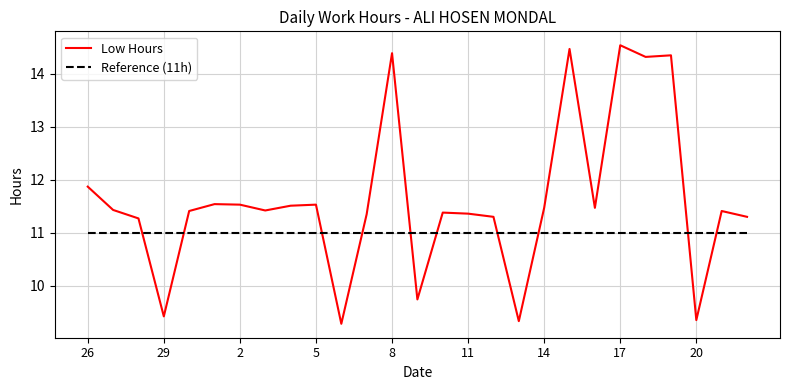

Which series has the largest total across all categories?

Low Hours